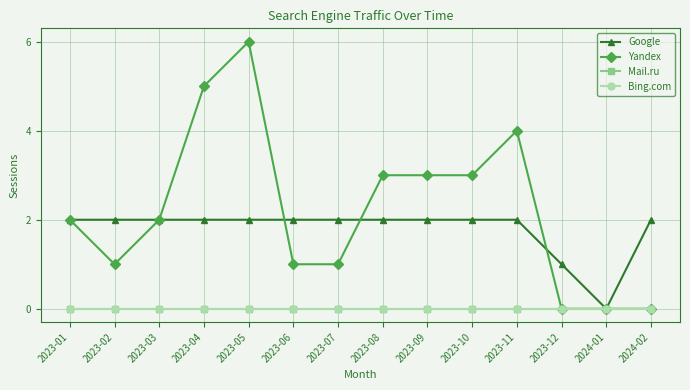

What is the difference between the second highest and minimum values in the Yandex series?

5